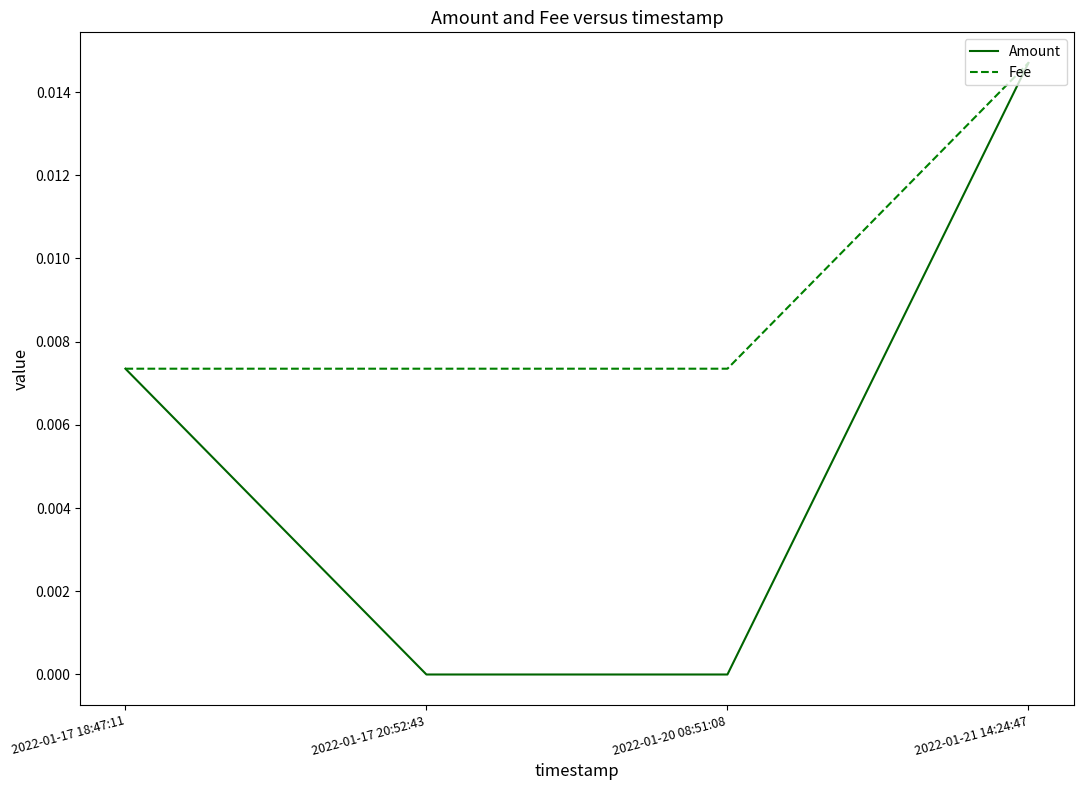

The Amount series shows 0.0 at 2022-01-17 18:47:11. True or false?

True